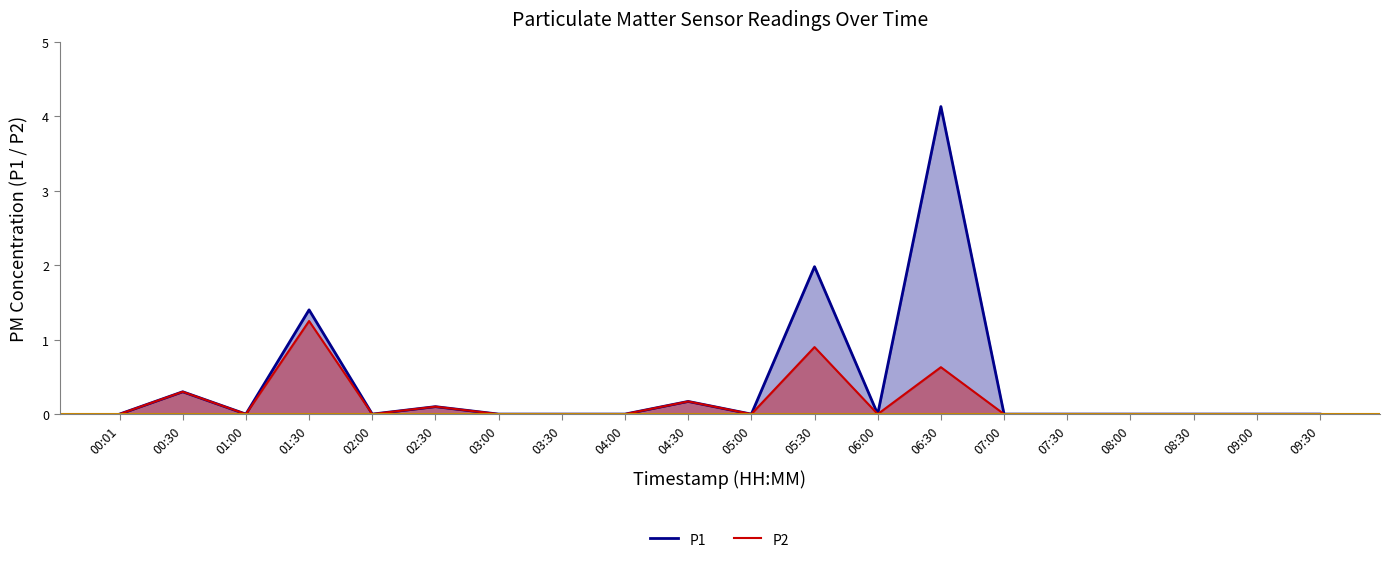

True or false: P2 has a value of 1.6 at 01:30.

False